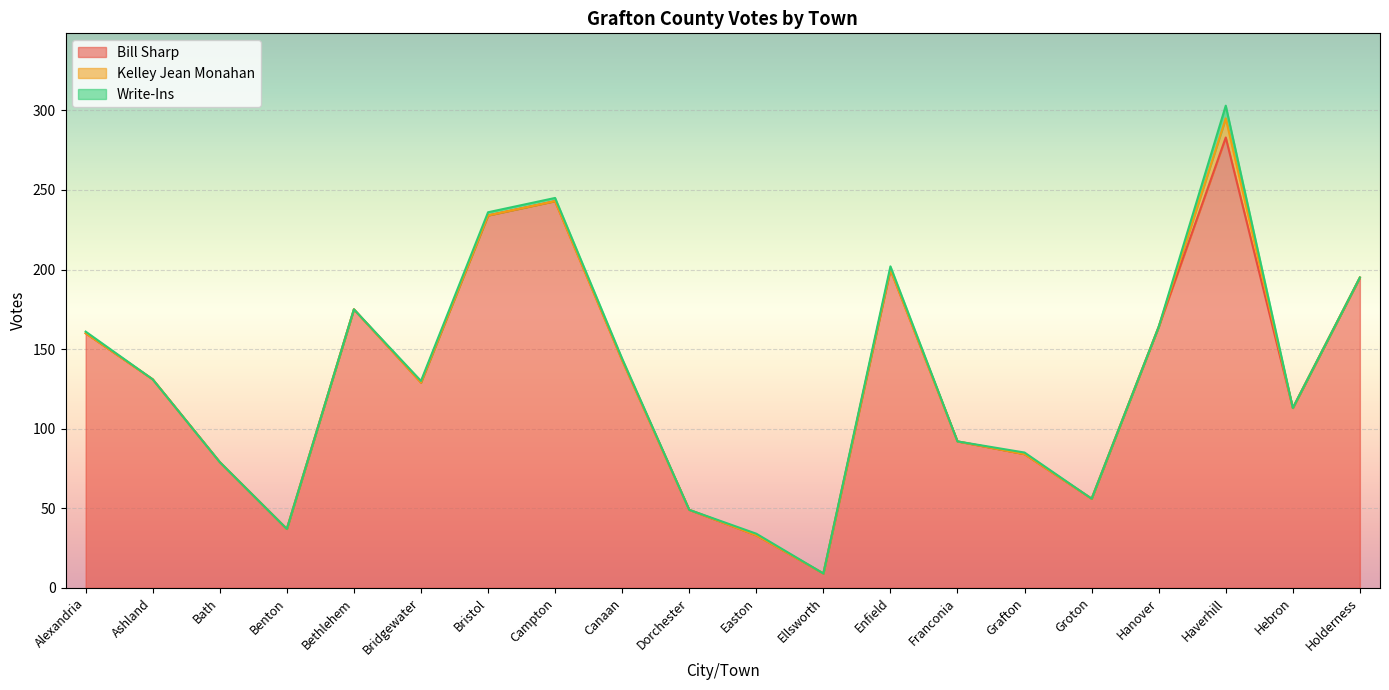

At which category is the sum across all series the highest?

Haverhill